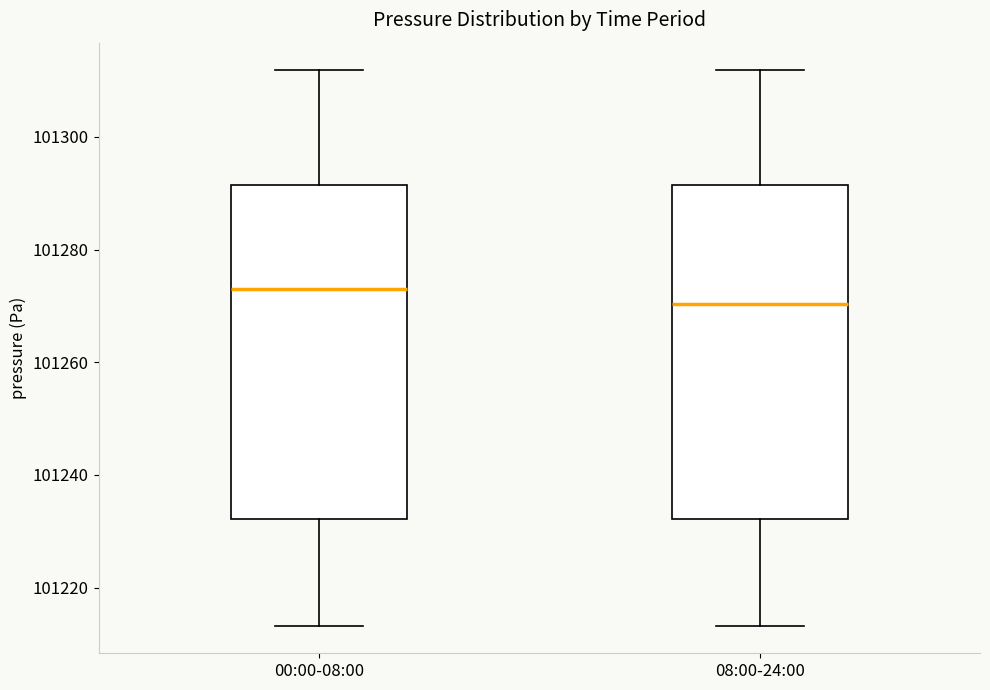

Where does the lower whisker of the box for 08:00-24:00 end on the y-axis? The values are not printed on the chart, so give them approximately, as read against the axis.

101214